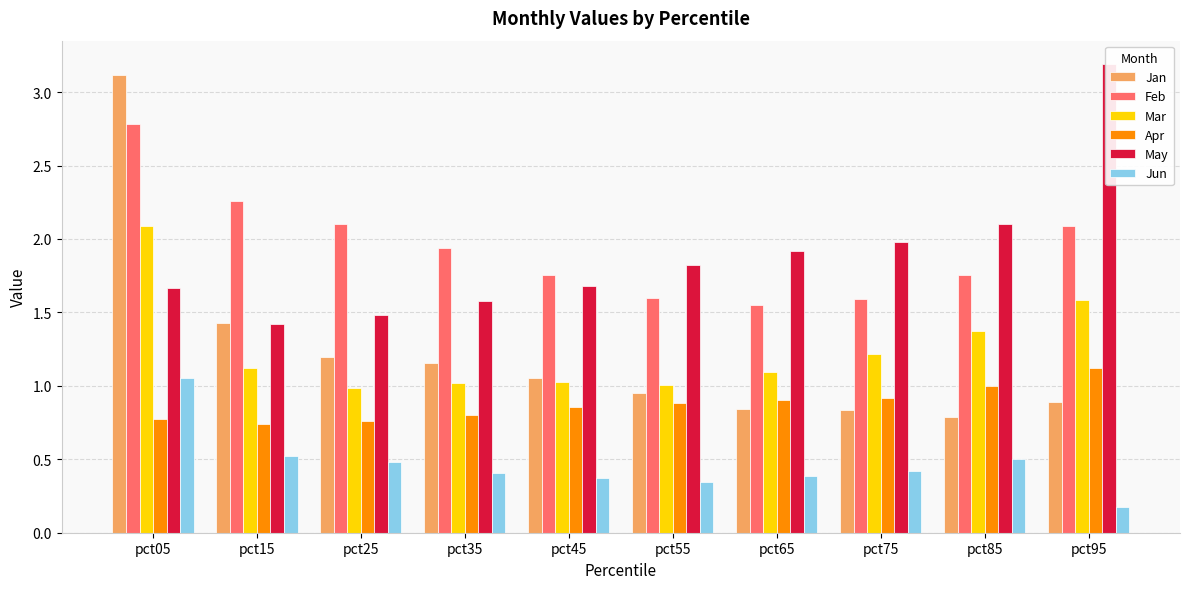

What is the difference between the Jun values at pct55 and pct95?

0.2